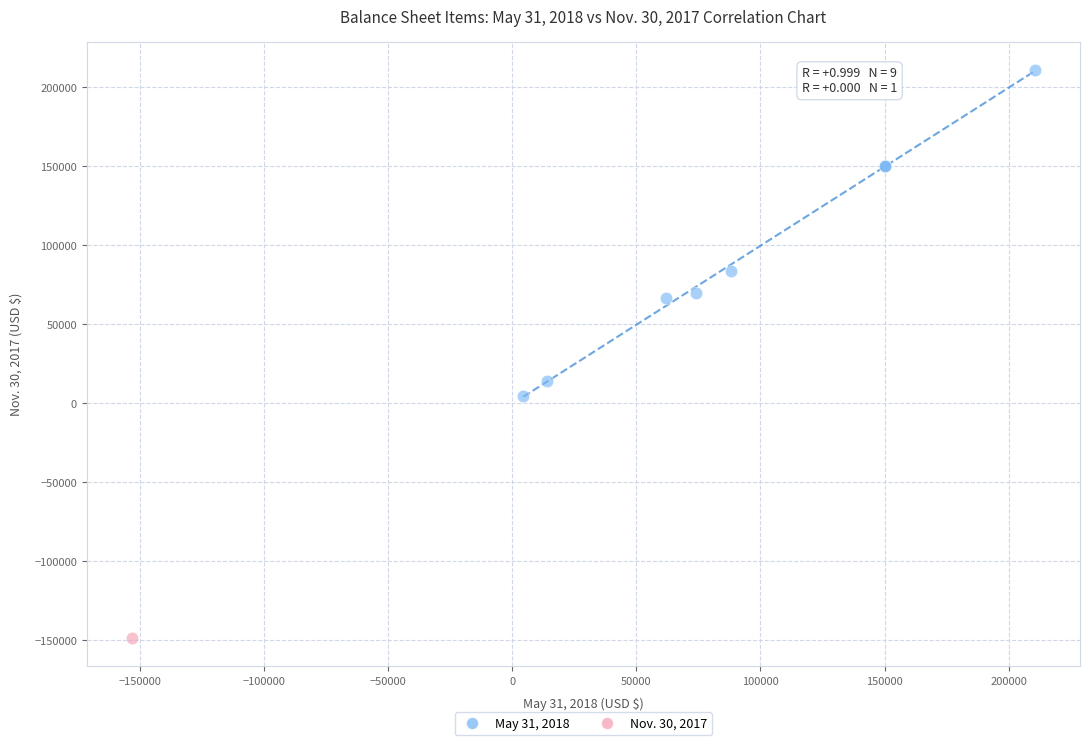

What are all the series names shown in the legend?

May 31, 2018, Nov. 30, 2017